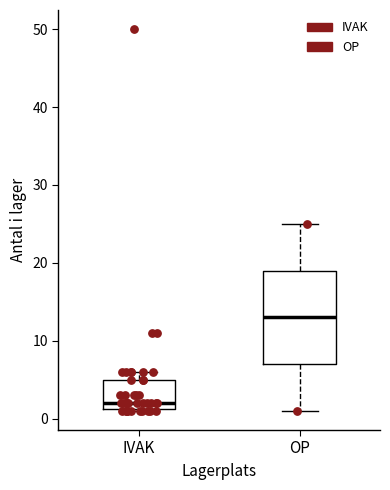

Comparing the boxes themselves (not the whiskers), which one is the tallest?

OP